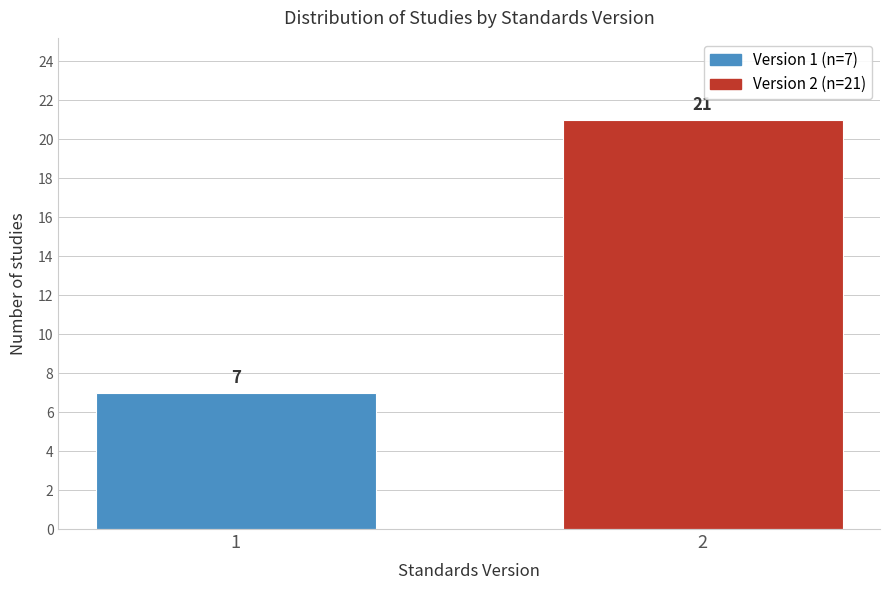

Reading right to left, extract all data points from this chart.

21	7